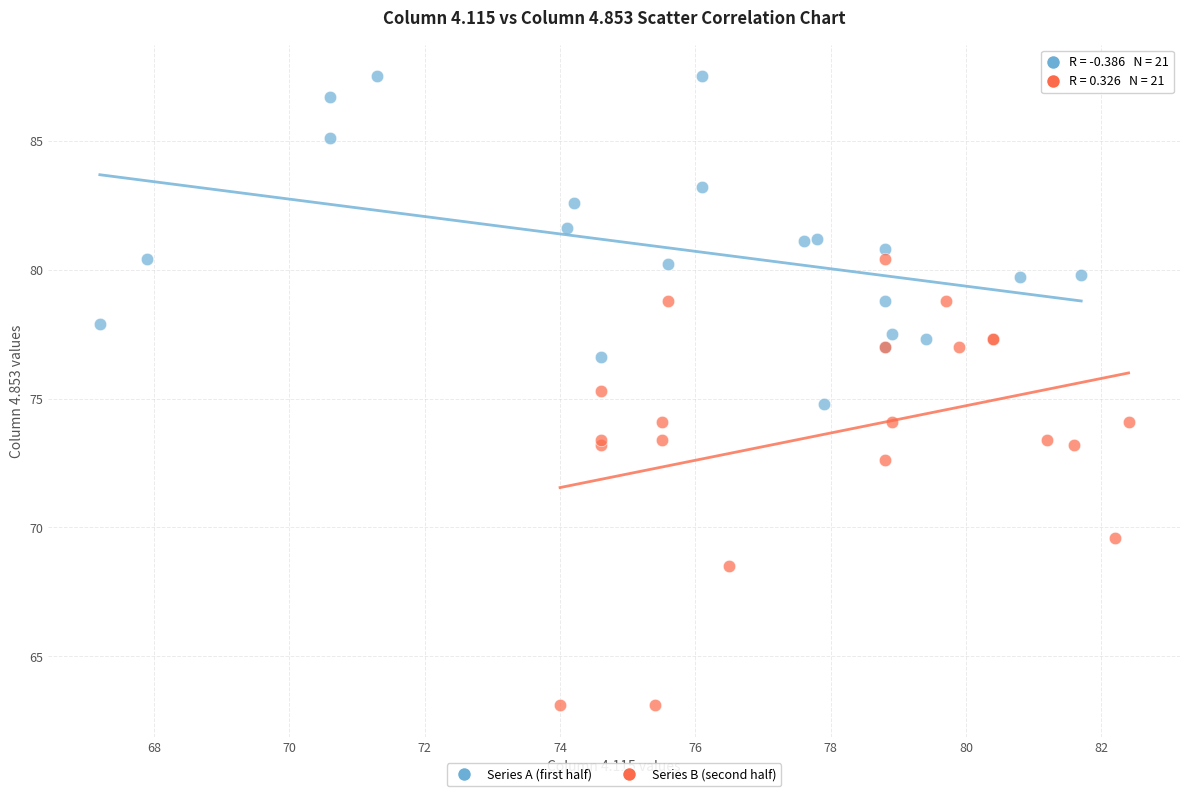

Which series has the widest spread of Y values?

Series B (second half)